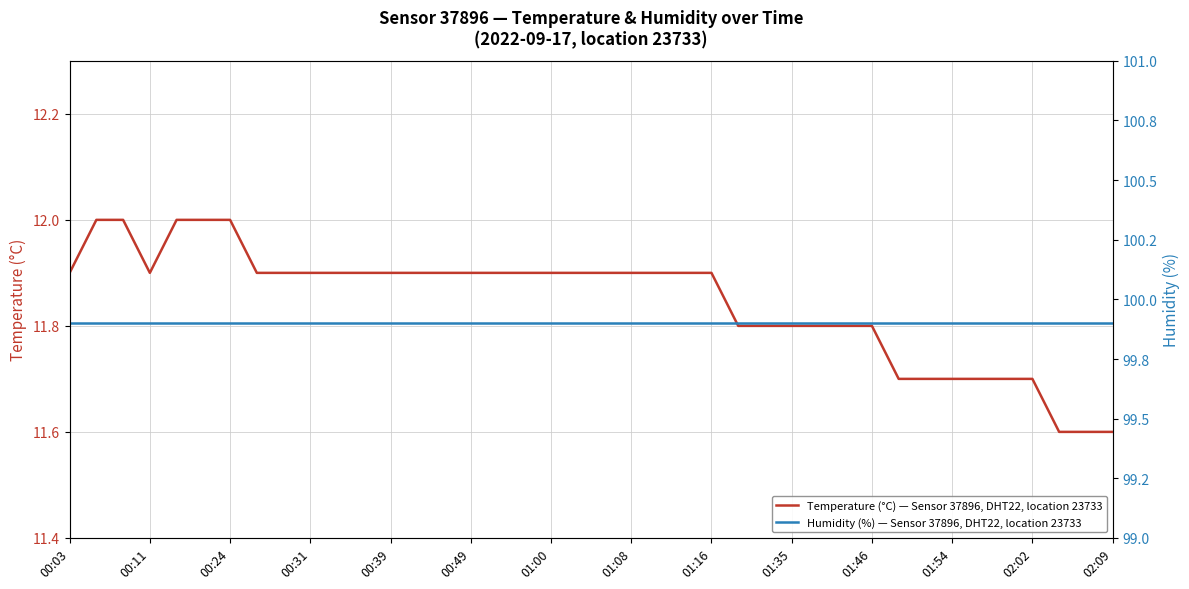

Between 19 and 22, which series saw the biggest shift?

Temperature (°C) — Sensor 37896, DHT22, location 23733